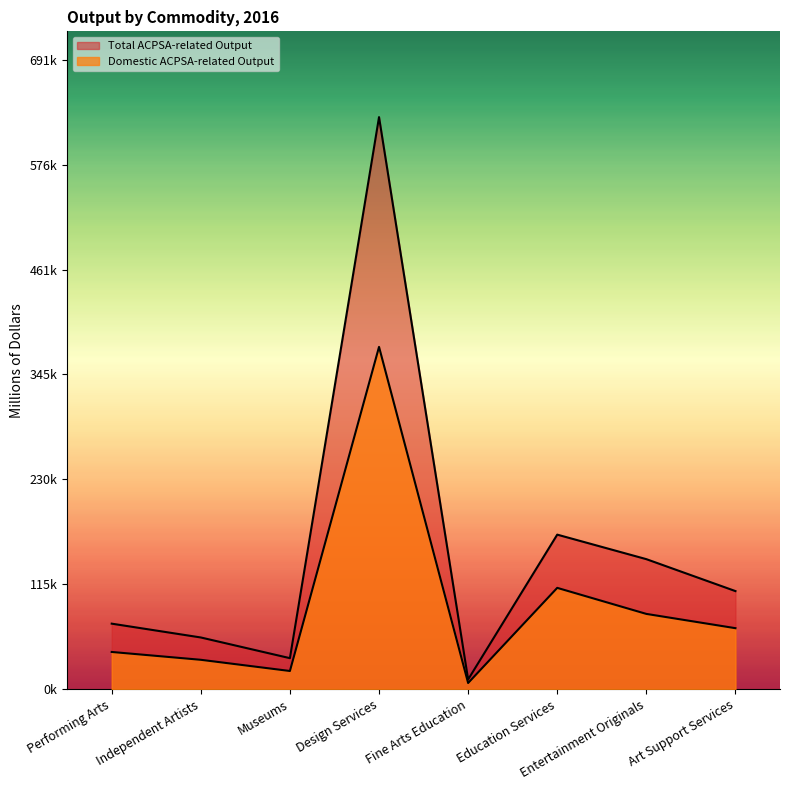

Is it true that Domestic ACPSA-related Output equals 32131 at Independent Artists?

True